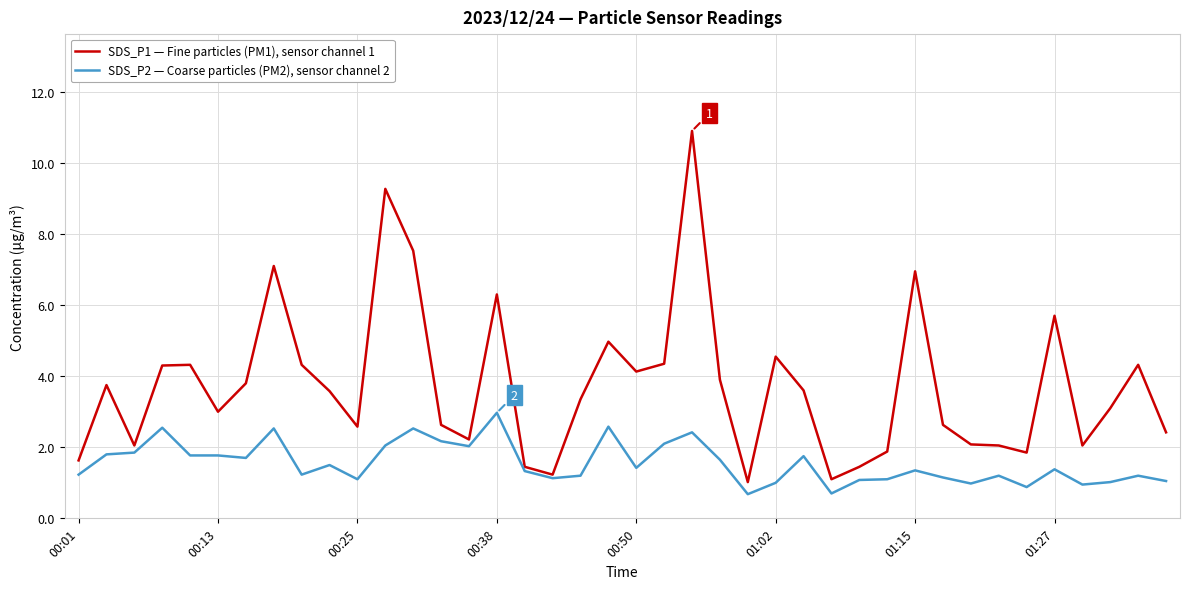

Which series has the largest total across all categories?

SDS_P1 — Fine particles (PM1), sensor channel 1